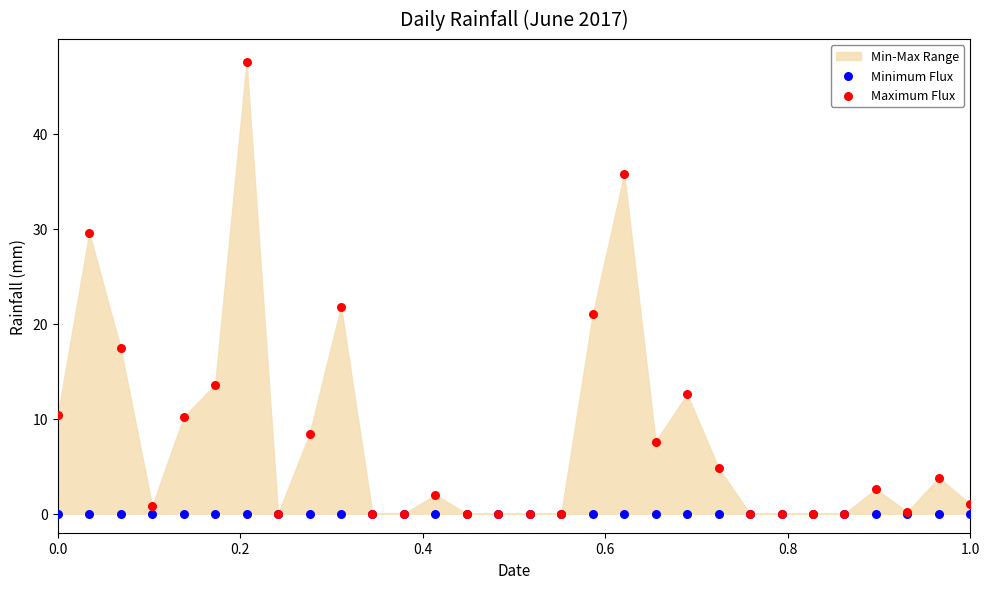

In the Maximum Flux series, what Y value is closest to 23?

21.8